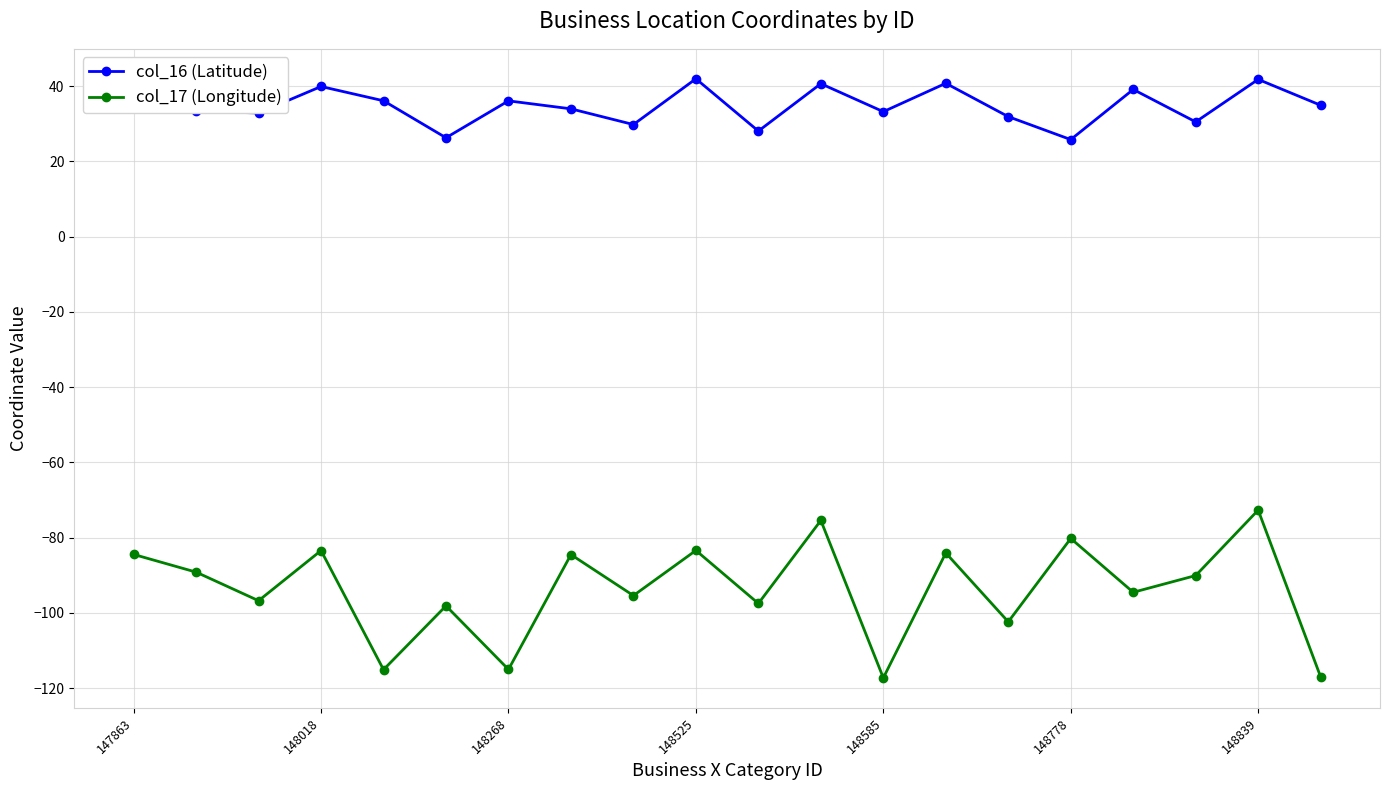

Which series has the widest spread of values?

col_17 (Longitude)